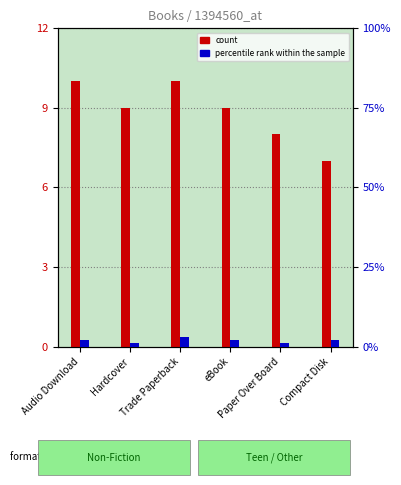

What is the label of the 3rd bar from the right?

eBook